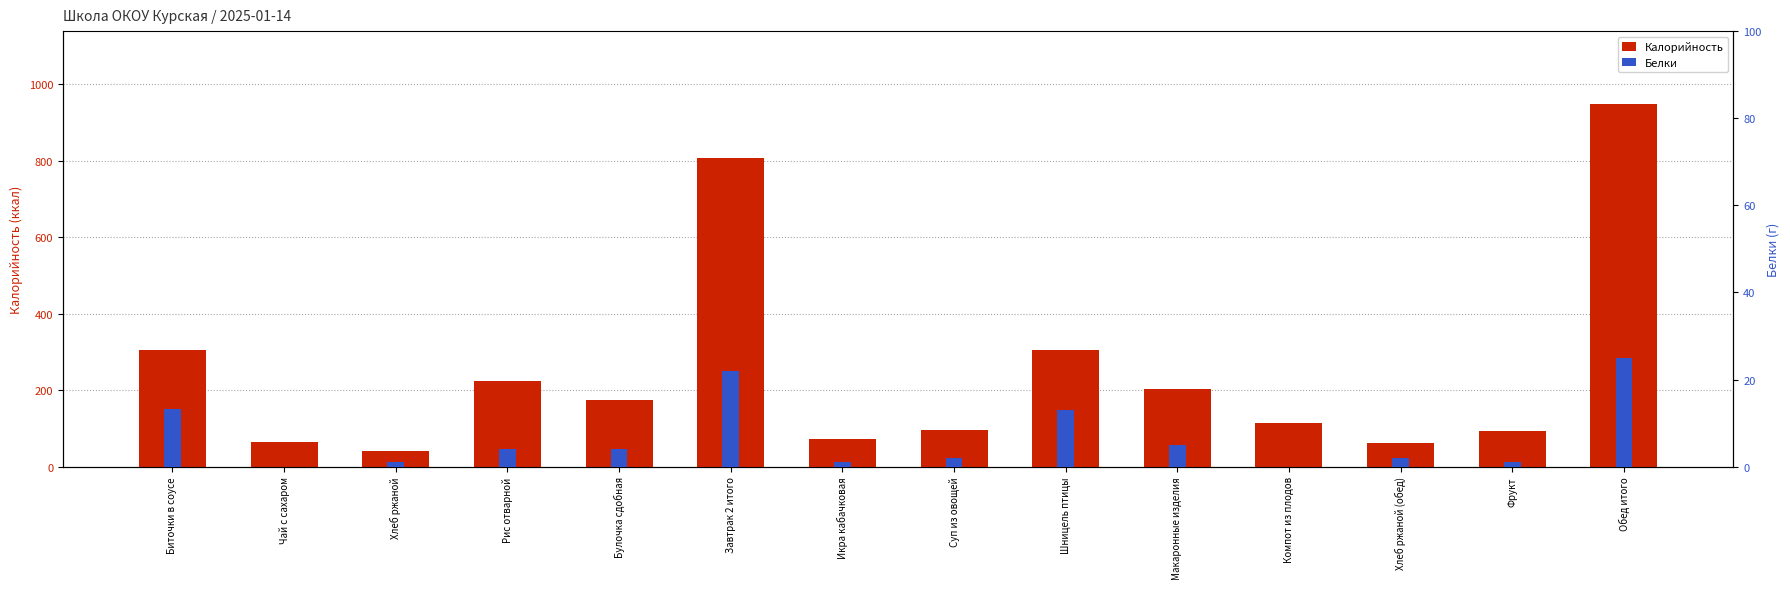

At which label does Белки reach its peak?

Обед итого